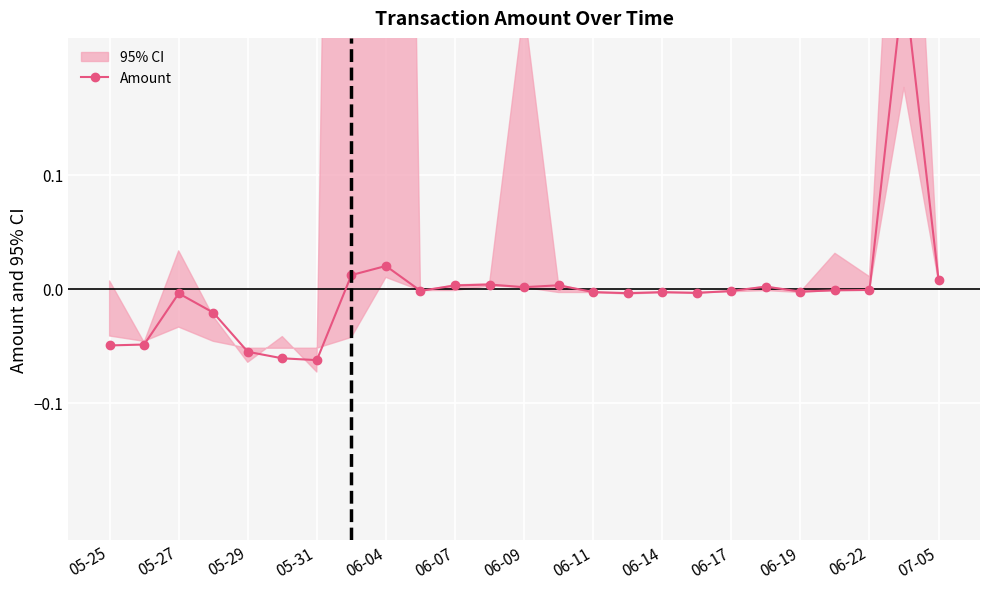

How many interior local peaks (higher than both neighbors) does the data have?

7